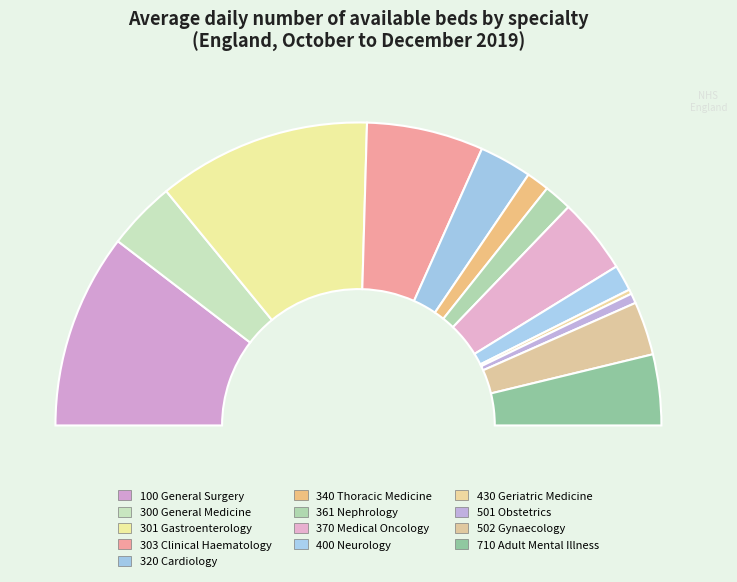

What is the smallest slice in the pie chart?

430 Geriatric Medicine